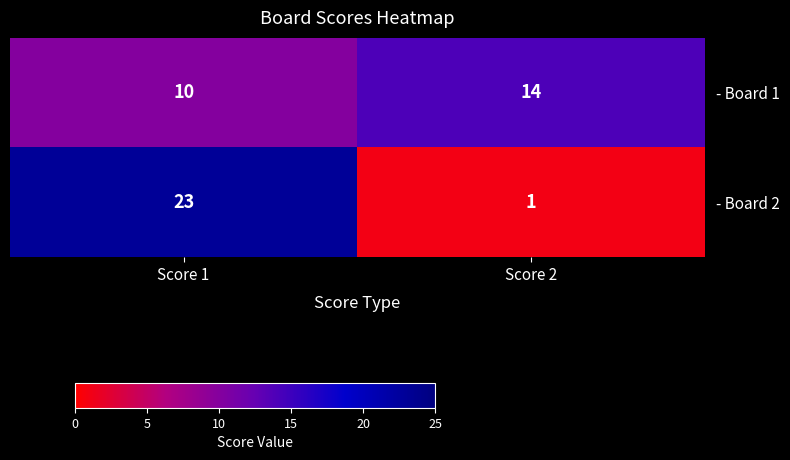

Which series has the largest range (max minus min)?

- Board 2